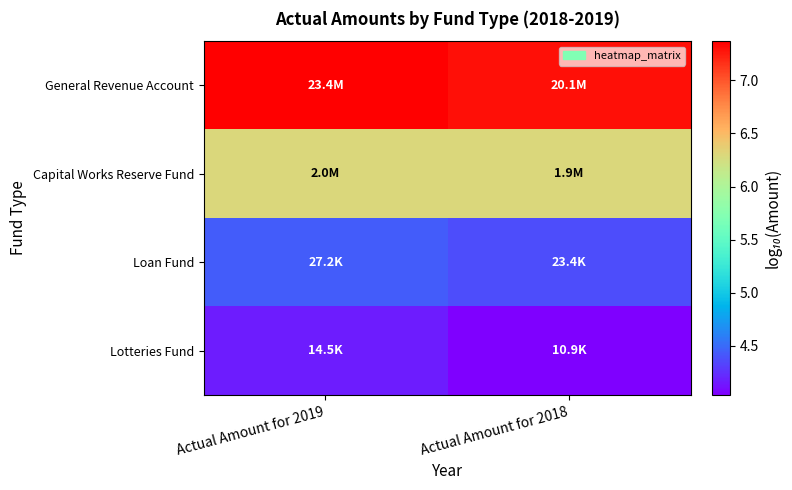

What is the smallest value displayed?

4.0